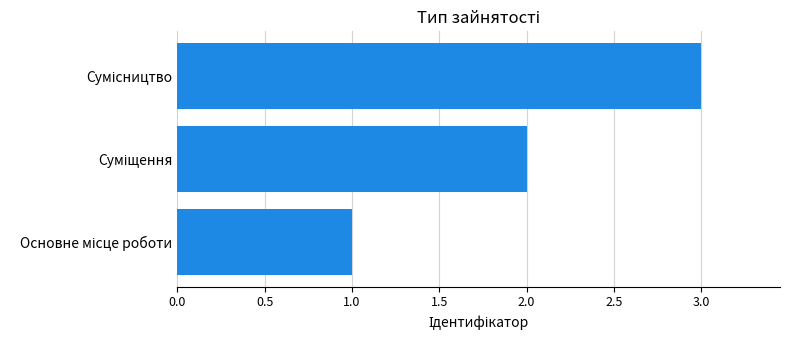

What is the greatest value displayed?

3